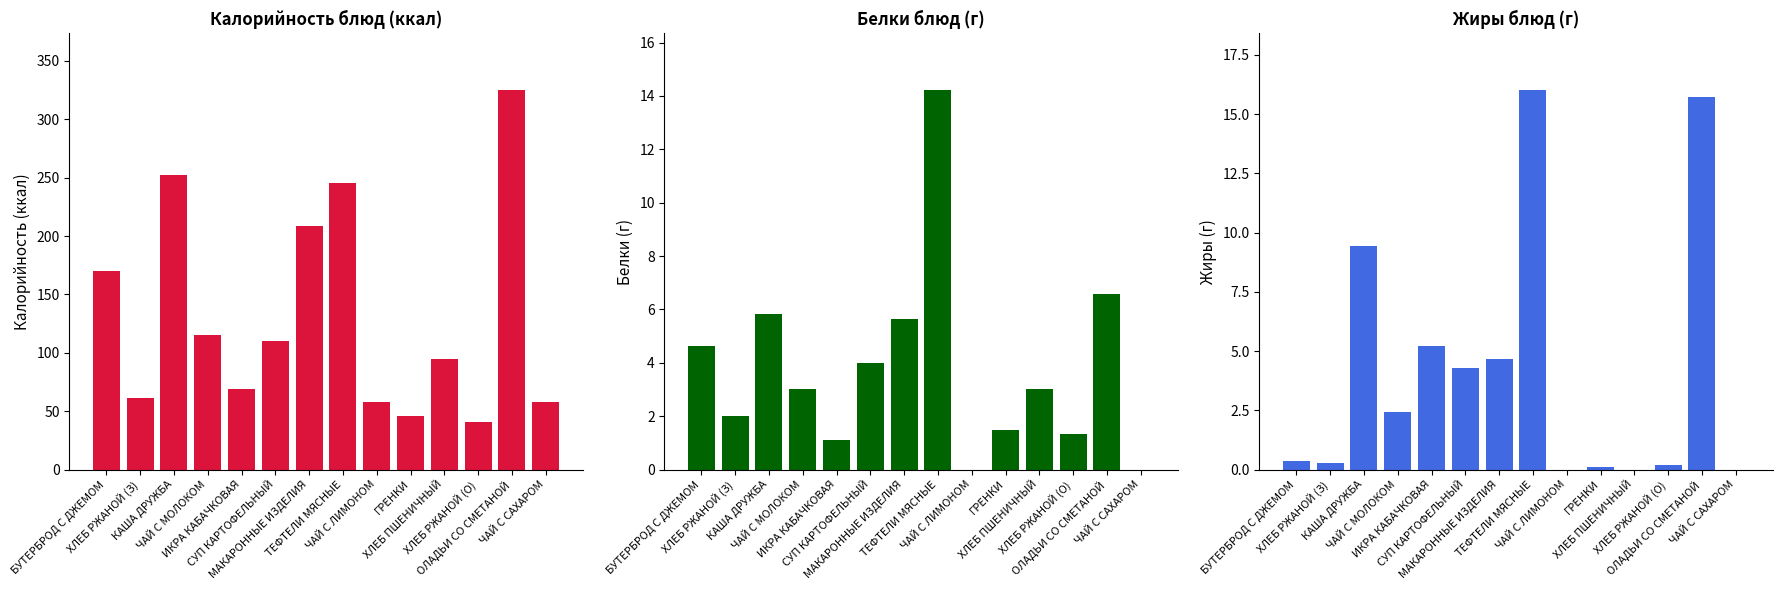

What is the average value of the Белки series?

3.8